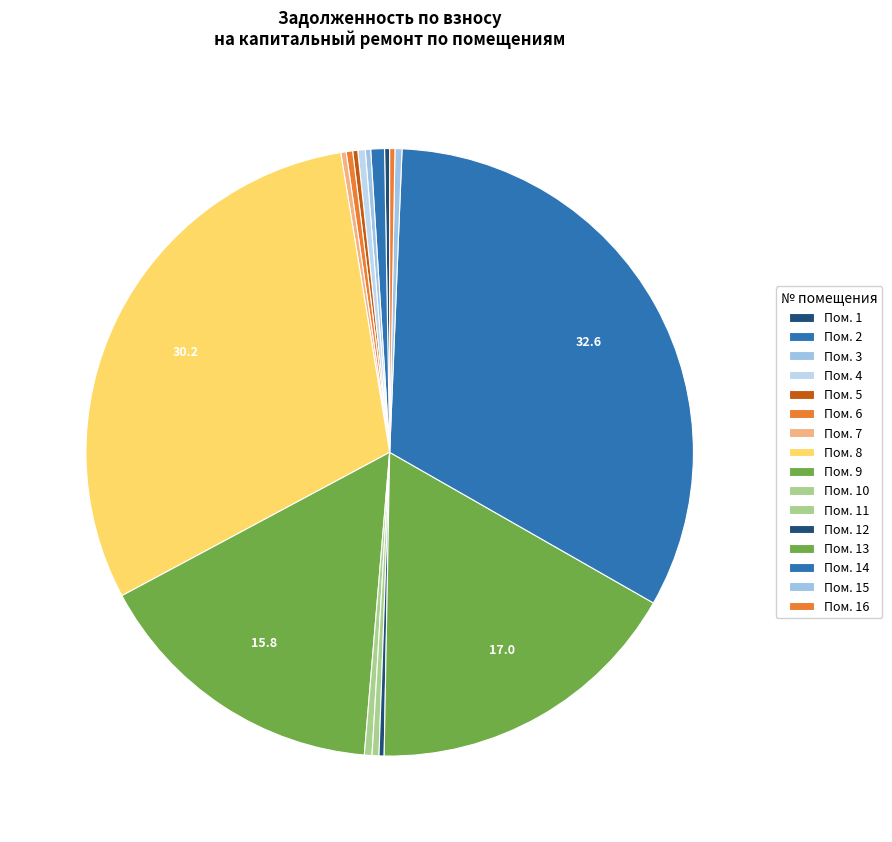

To the nearest percent, what is the average slice percentage?

6%